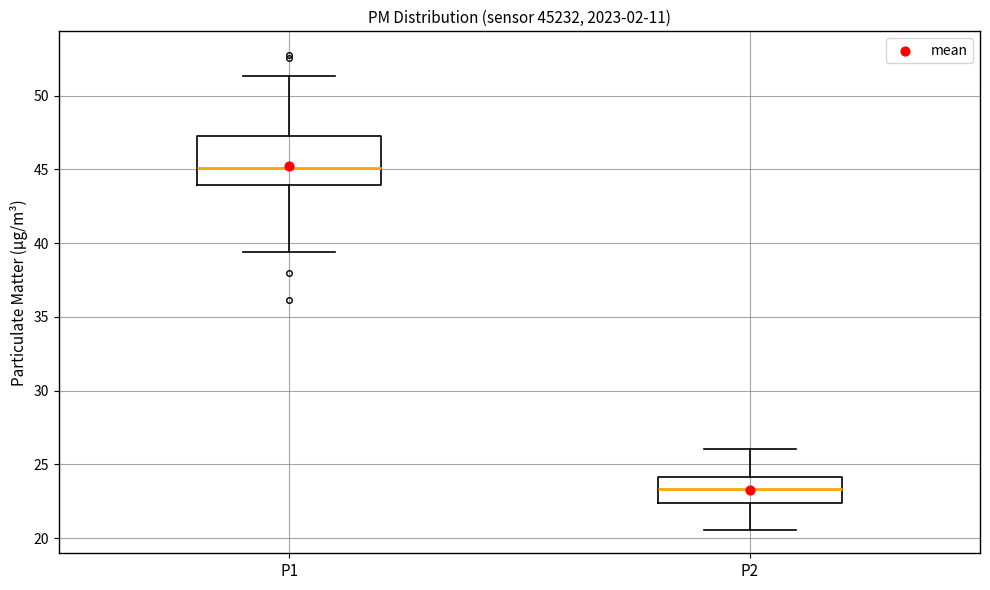

Reading left to right, transcribe this box plot: for each box, give where its median line is, the range the box spans, and where its two whiskers end, as read against the y-axis. The values are not printed on the chart, so give them approximately, as read against the axis.

P1: median 45.0, box 44.0 to 47.5, whiskers 39.5 to 51.5
P2: median 23.5, box 22.5 to 24.0, whiskers 20.5 to 26.0